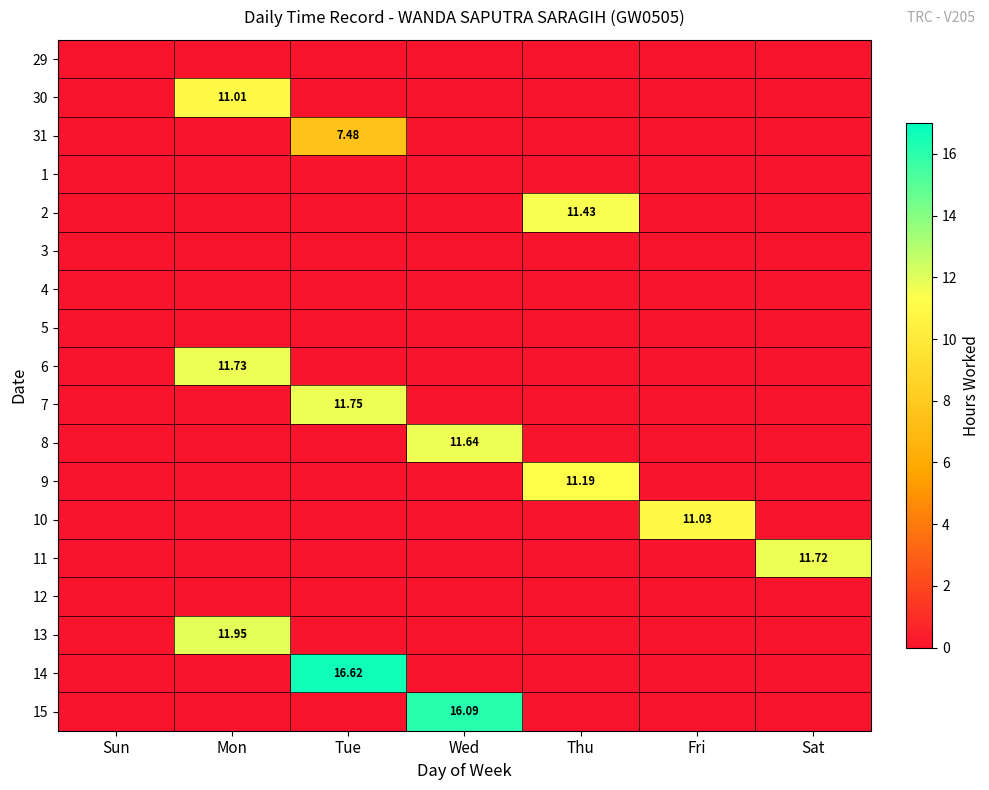

Which category has the lowest value across all series?

Sun